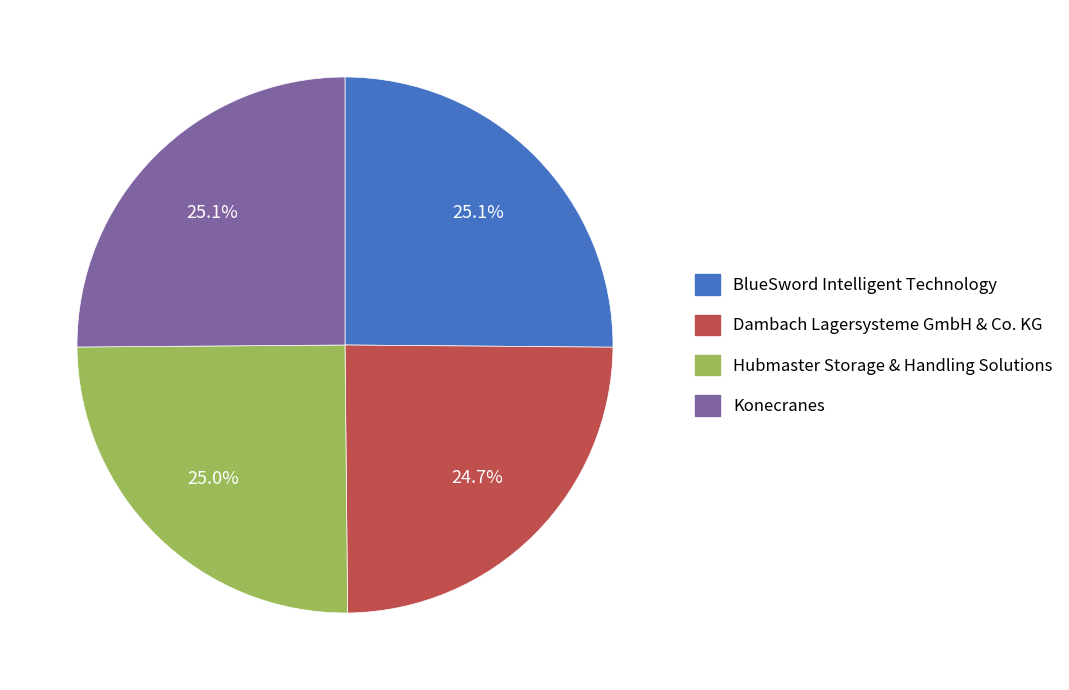

To the nearest percent, what is the combined percentage of BlueSword Intelligent Technology and Dambach Lagersysteme GmbH & Co. KG?

50%